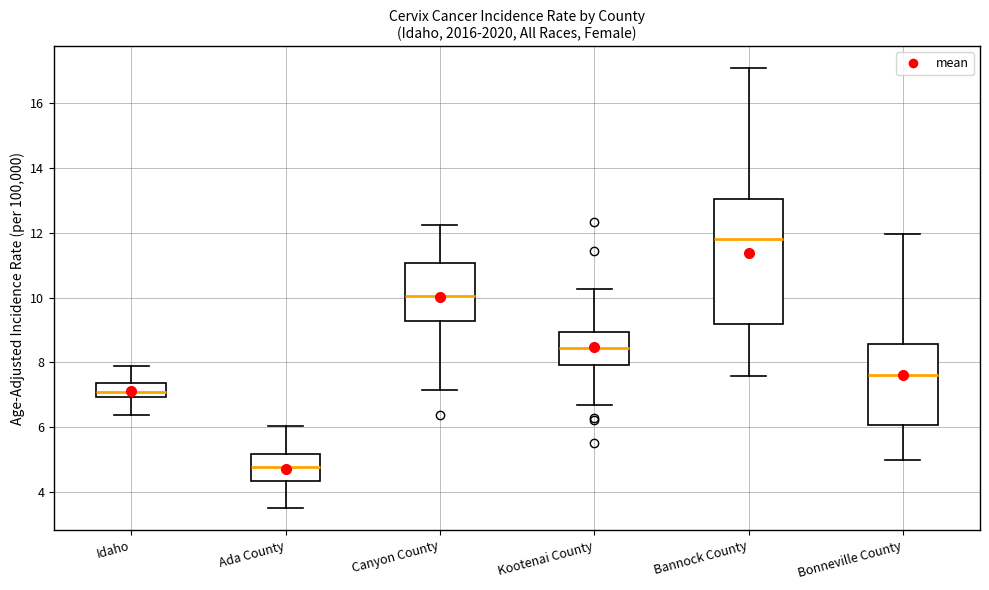

Reading left to right, read every box against the y-axis: the position of its median line, the range the box covers, and the ends of its whiskers. The values are not printed on the chart, so give them approximately, as read against the axis.

Idaho: median 7.0 (inside the box), box 7.0 to 7.4, whiskers 6.4 to 7.8
Ada County: median 4.8, box 4.4 to 5.2, whiskers 3.6 to 6.0
Canyon County: median 10.0, box 9.2 to 11.0, whiskers 7.2 to 12.2
Kootenai County: median 8.4, box 8.0 to 9.0, whiskers 6.6 to 10.2
Bannock County: median 11.8, box 9.2 to 13.0, whiskers 7.6 to 17.0
Bonneville County: median 7.6, box 6.0 to 8.6, whiskers 5.0 to 12.0